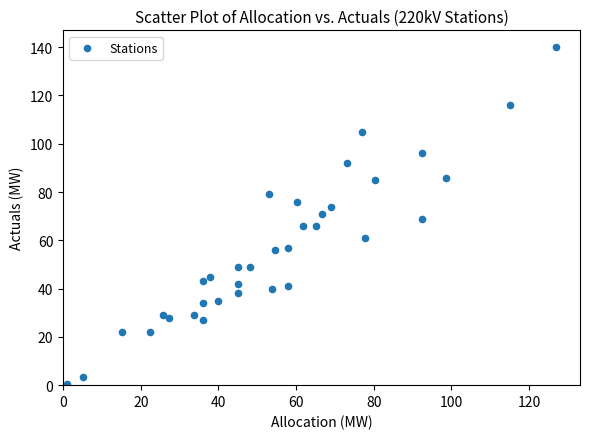

What is the range of X values (max minus min)?

125.8